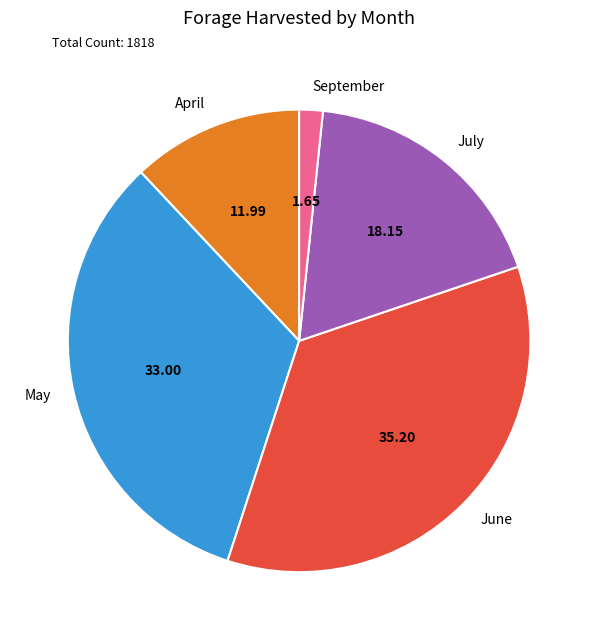

Does September represent more than half of the total?

No